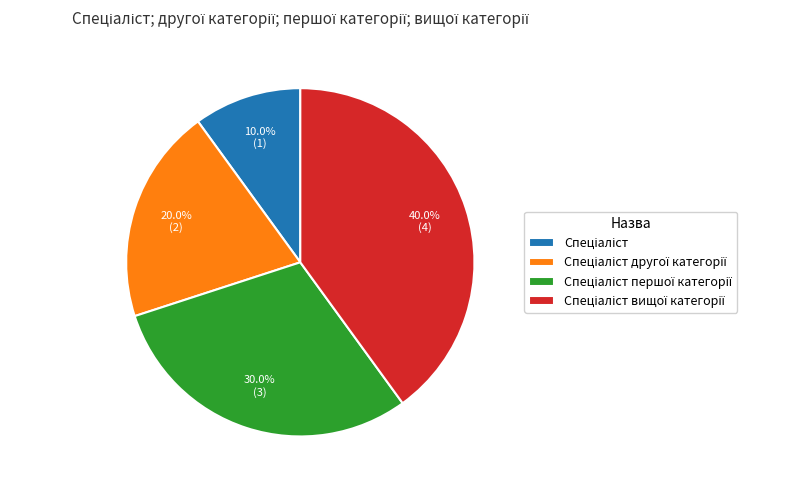

Does any single category account for the majority?

No